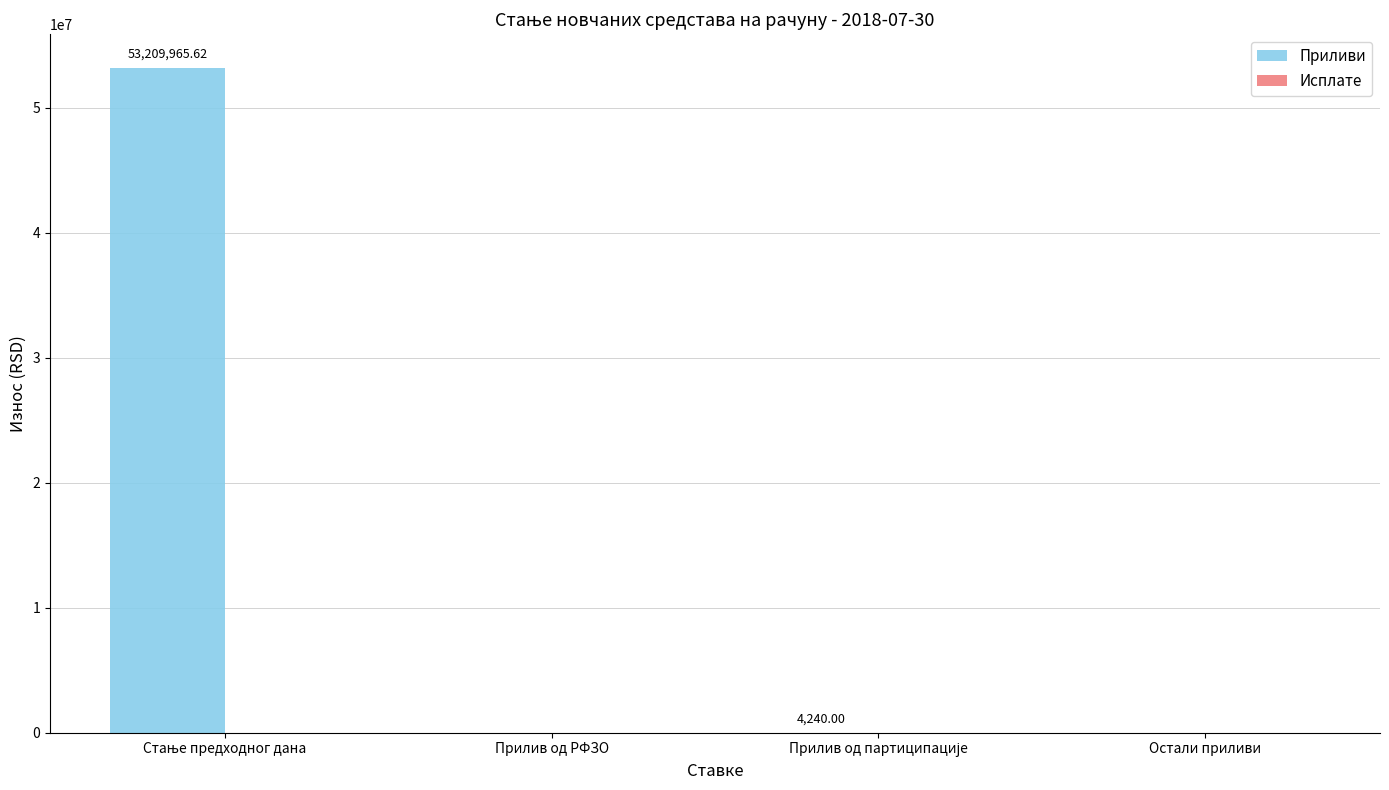

How many values are above zero?

2